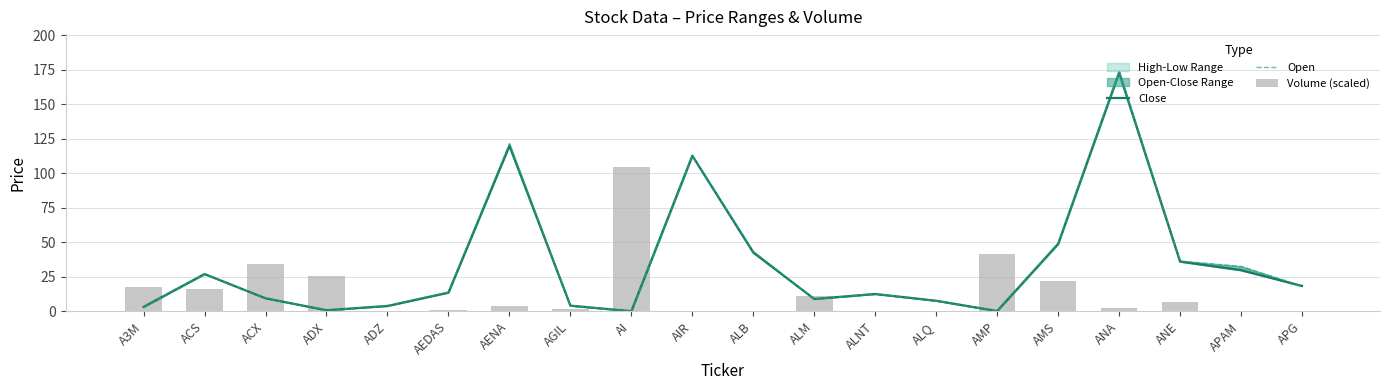

The value of Close at ALQ is 7.6. True or false?

True